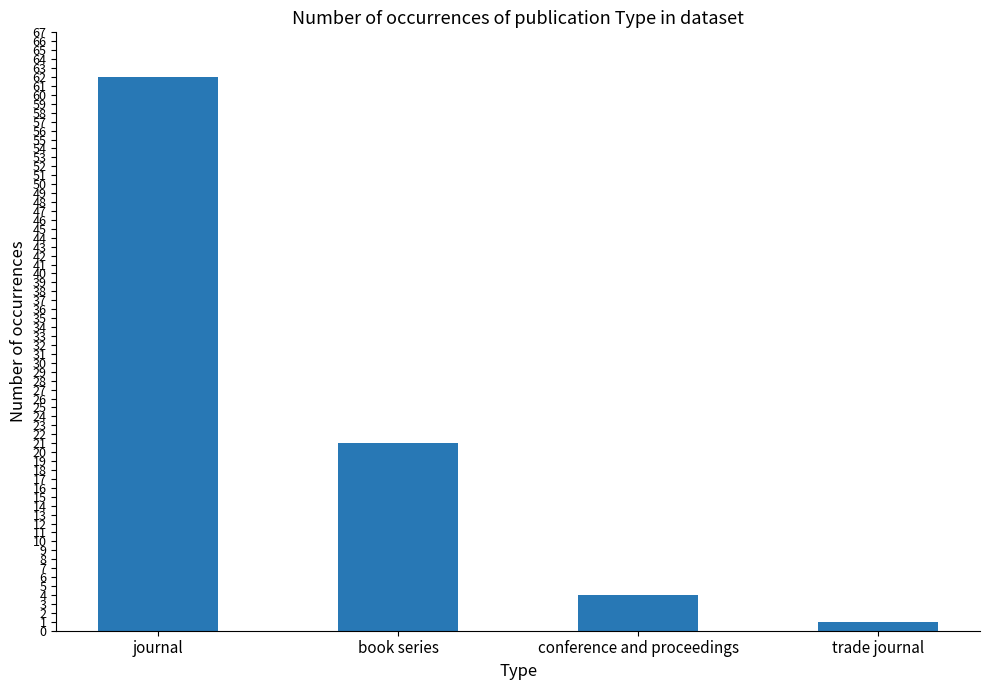

How many distinct data groups are displayed?

1